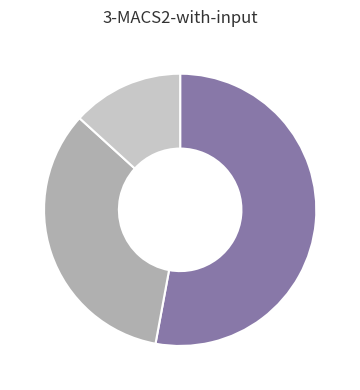

Is there any slice that represents more than half of the pie?

Yes